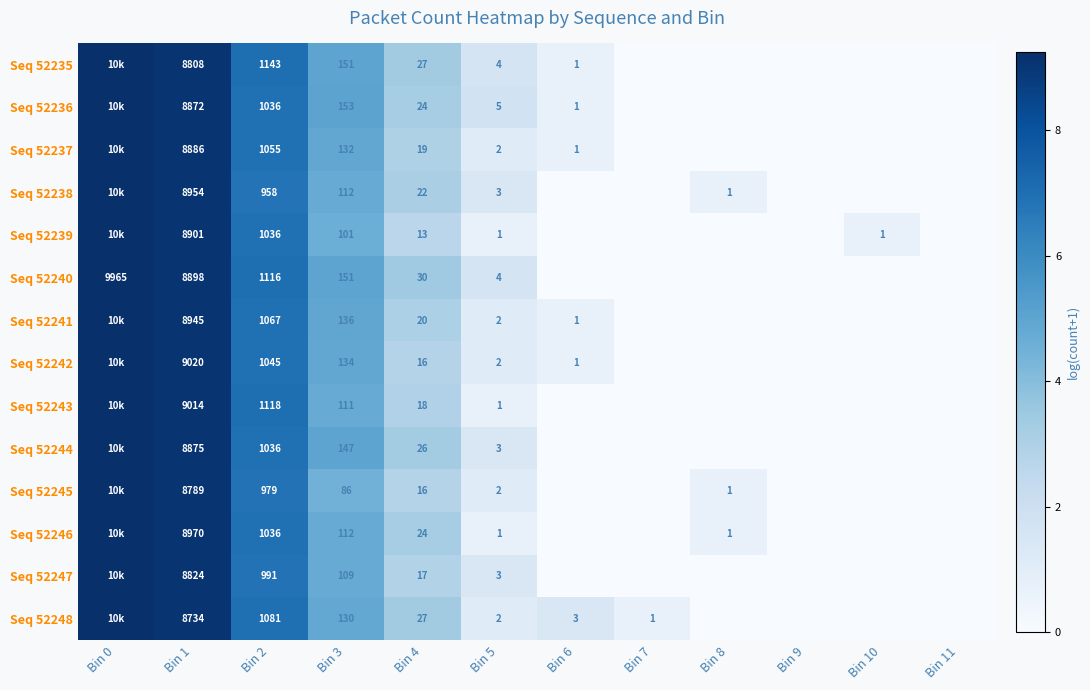

True or false: Seq 52247 has a value of 13.2 at Bin 0.

False